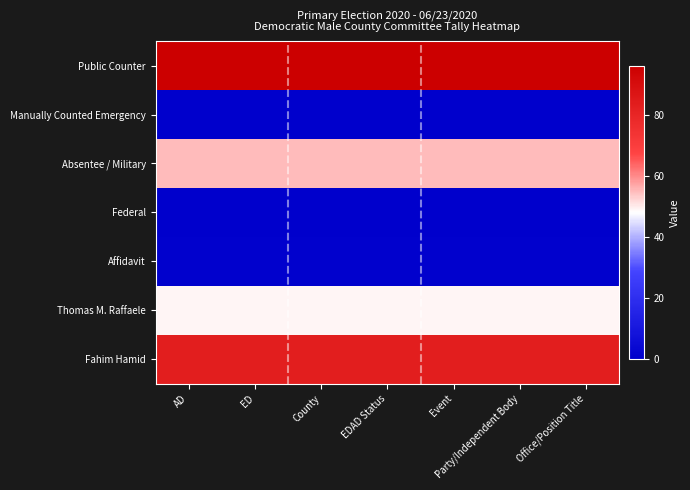

How many series are shown in this chart?

7